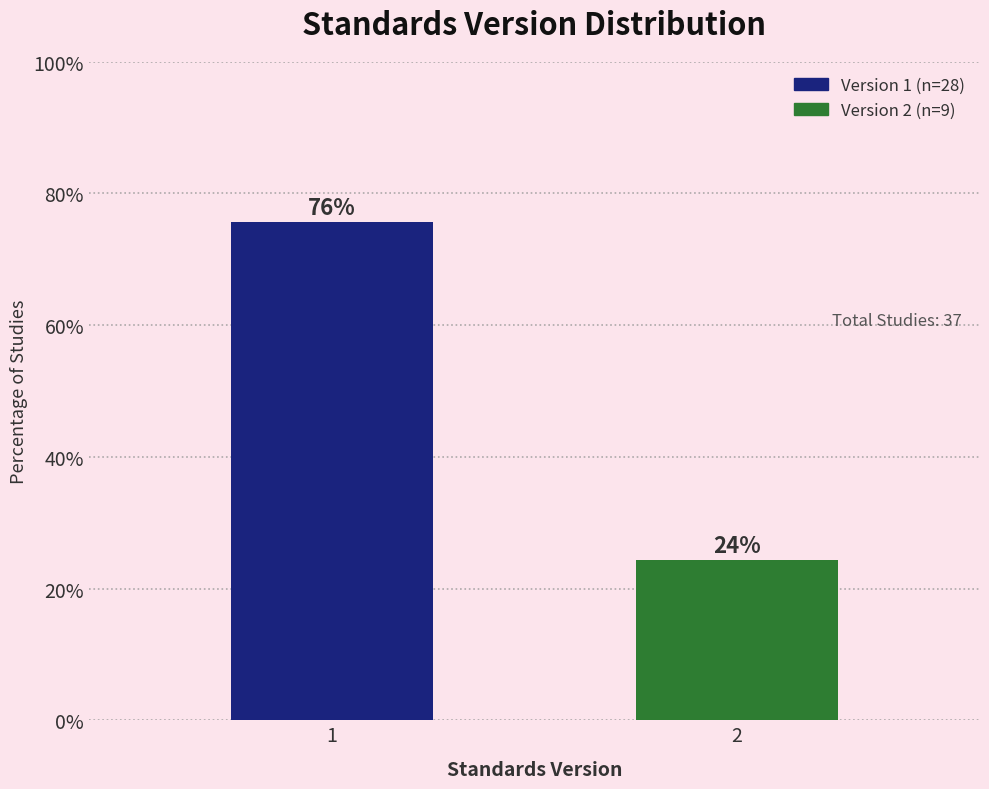

What is the sum of all values?

100.0